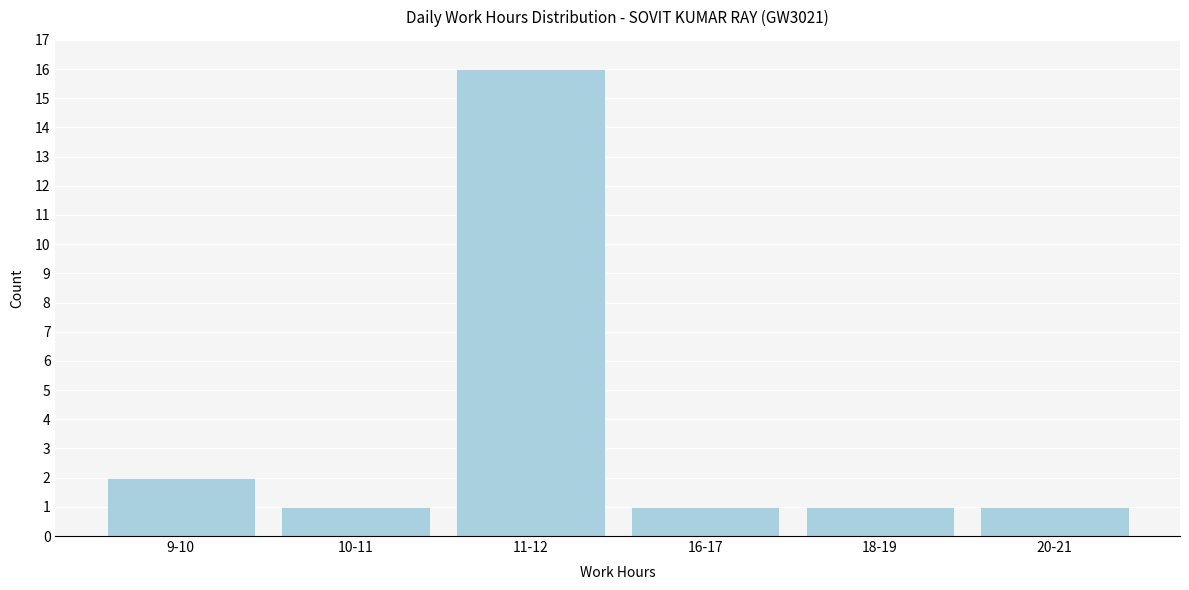

Reading right to left, transcribe all the data shown in this chart.

20-21=1	18-19=1	16-17=1	11-12=16	10-11=1	9-10=2